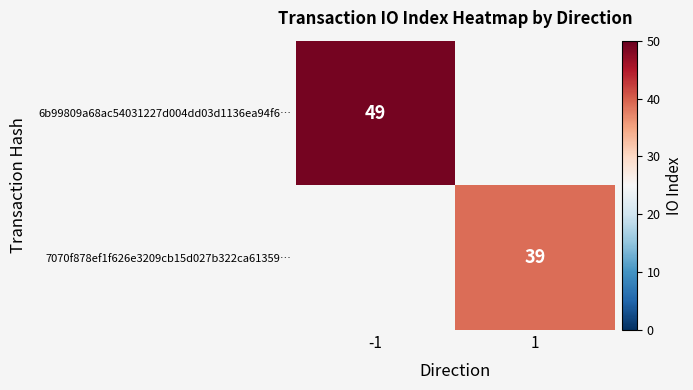

True or false: 7070f878ef1f626e3209cb15d027b322ca61359… has a value of 39.0 at 1.

True